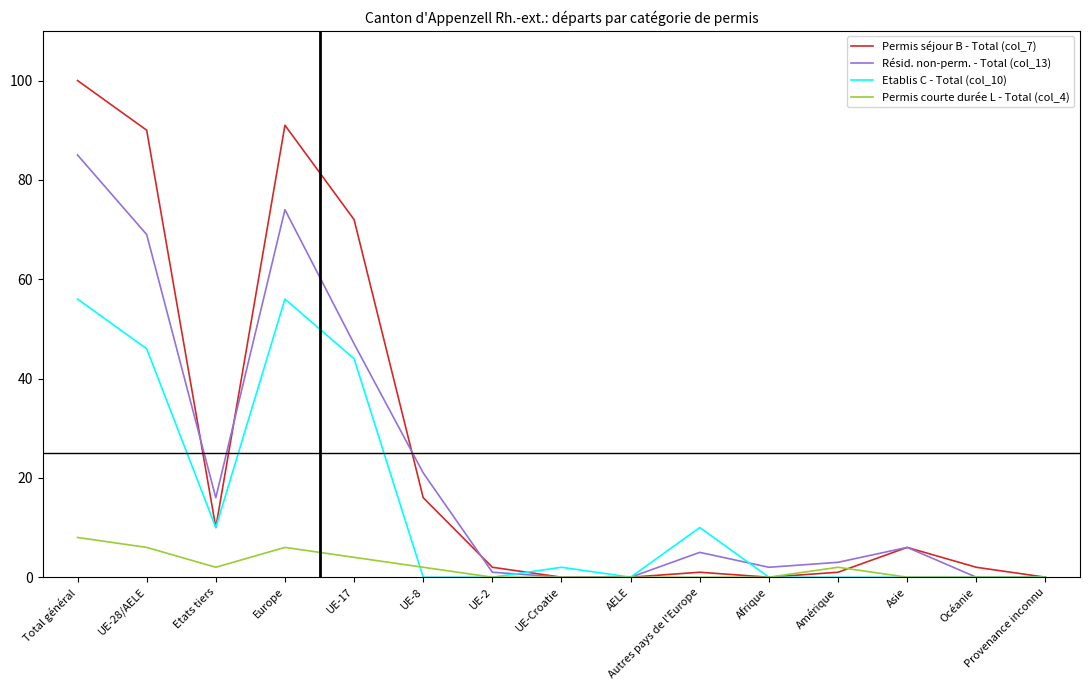

Is it true that Permis séjour B - Total (col_7) equals 0 at AELE?

True